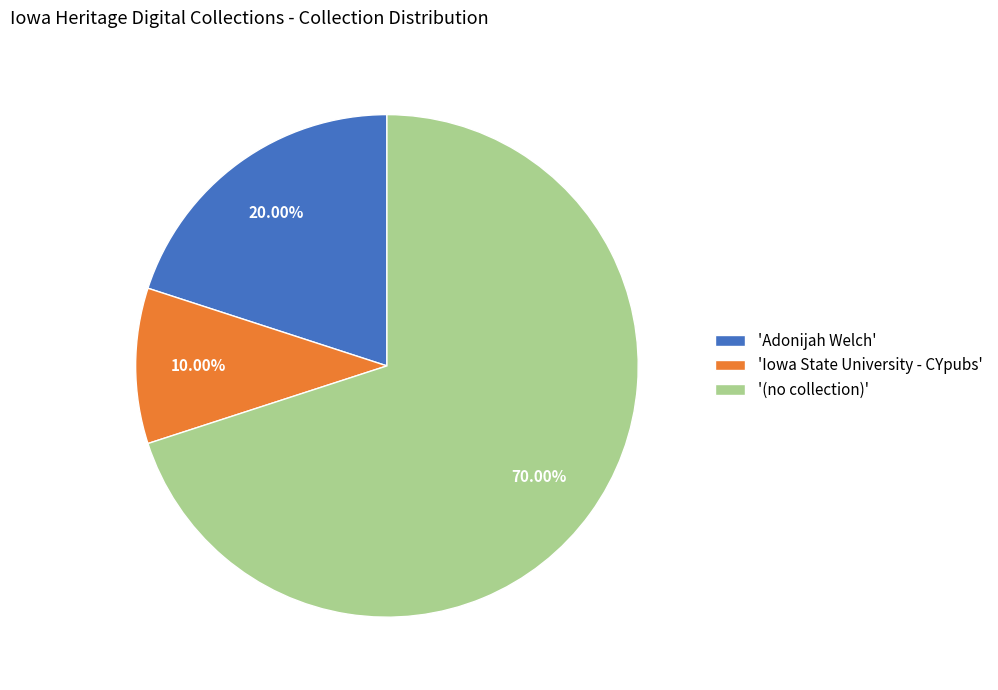

How many slices are in this pie chart?

3